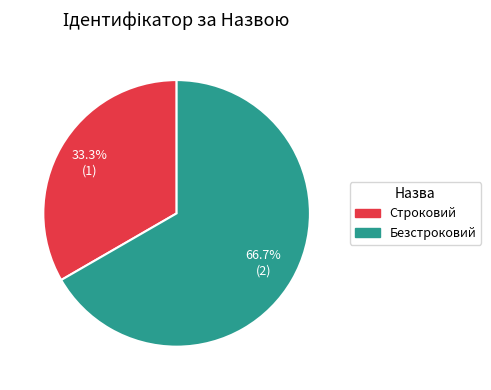

To the nearest percent, what is the difference between the Строковий and Безстроковий slice percentages?

33%